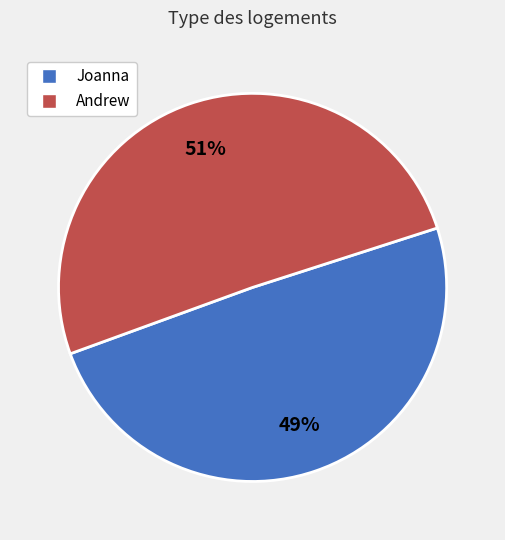

How many slices are in this pie chart?

2